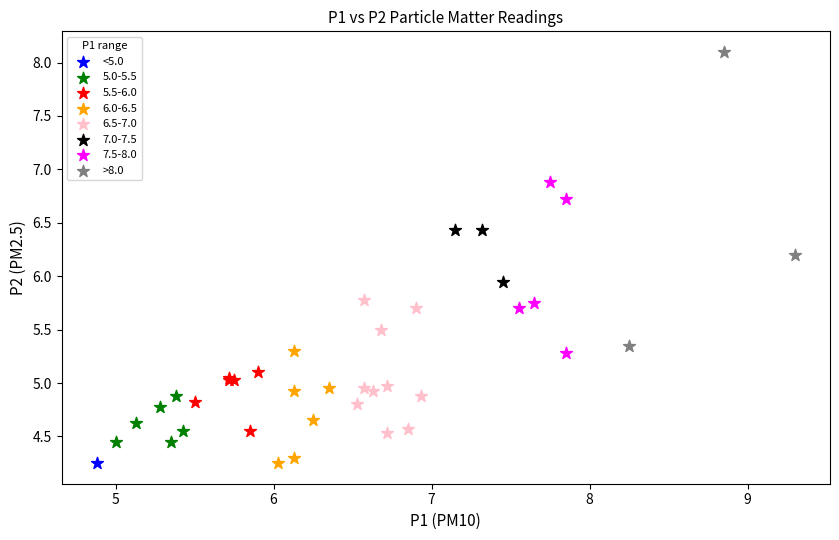

What are all the series names shown in the legend?

<5.0, 5.0-5.5, 5.5-6.0, 6.0-6.5, 6.5-7.0, 7.0-7.5, 7.5-8.0, >8.0